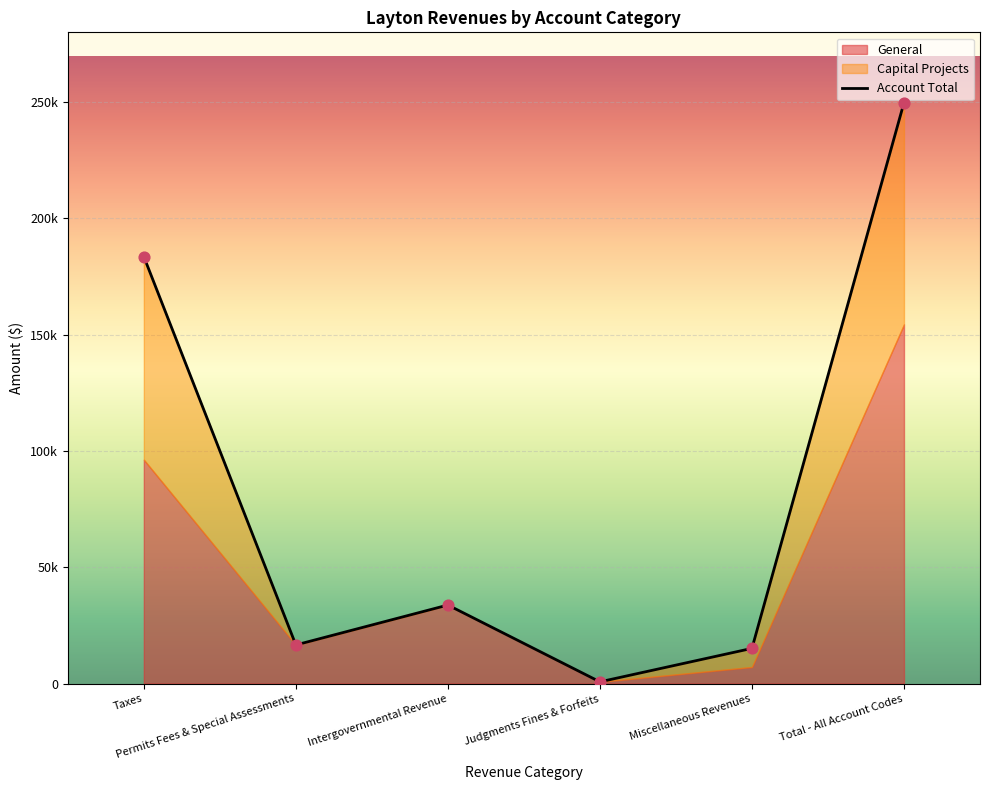

Which series reaches the minimum Y coordinate?

Capital Projects